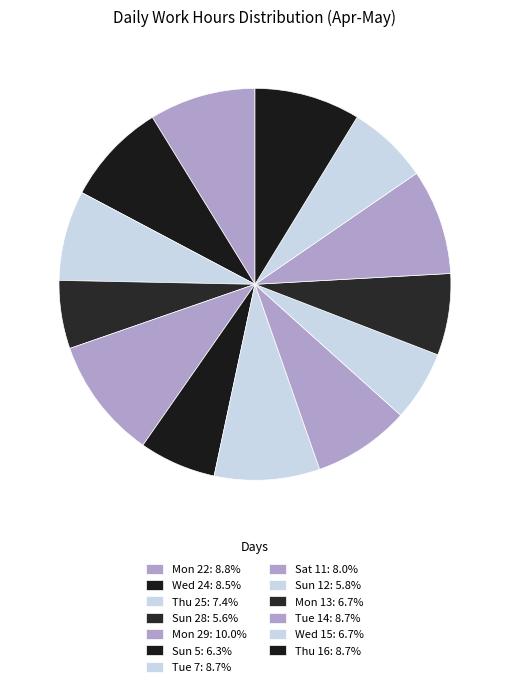

To the nearest percent, what is the difference between the largest and smallest slice percentages?

4%